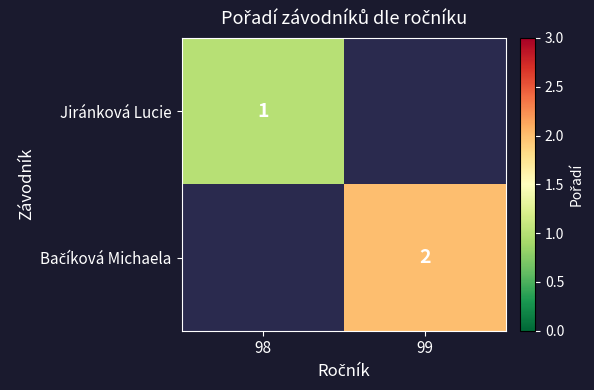

The Jiránková Lucie series shows 0 at 98. True or false?

False